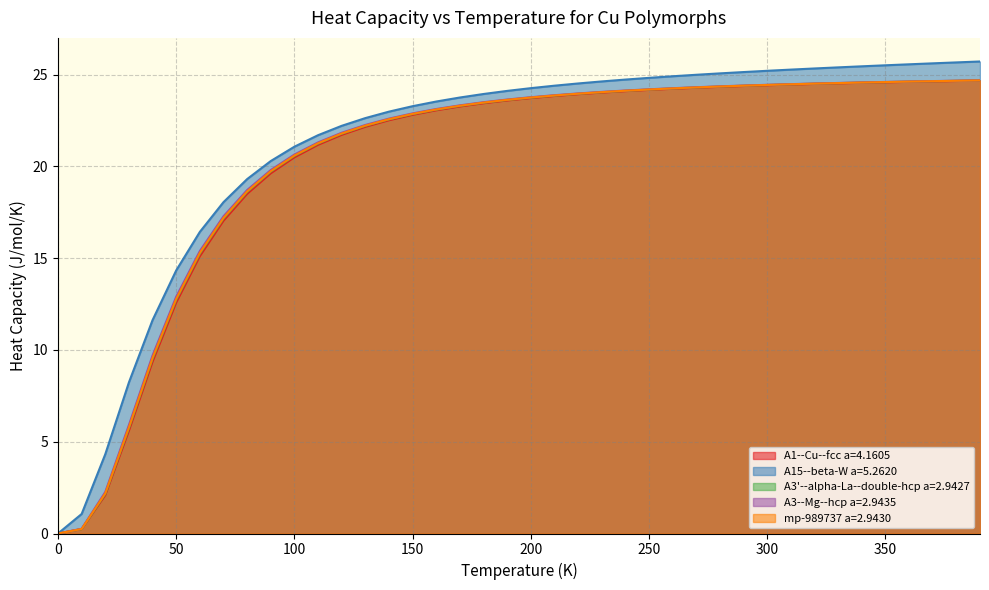

What is the total value across all series at 200?

119.2